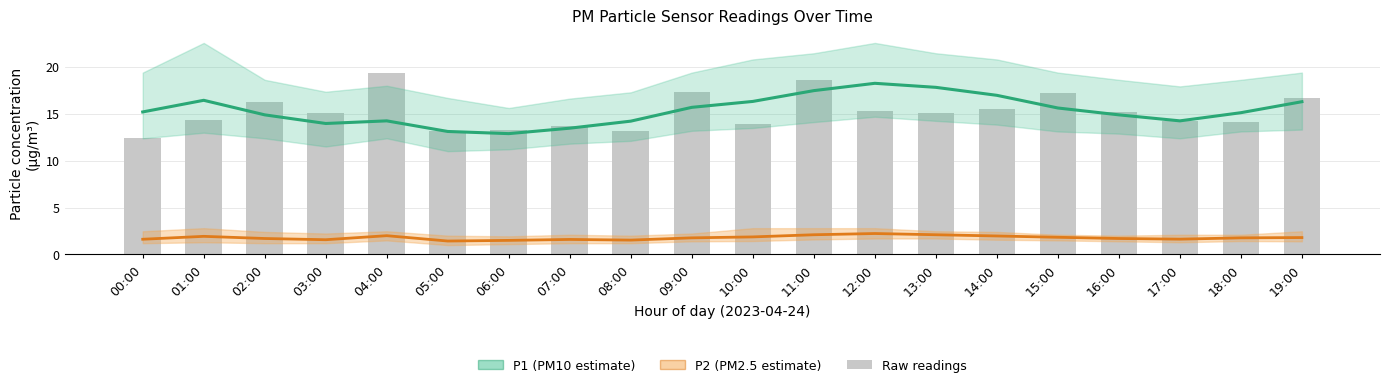

What is the sum of all P2 (PM2.5 estimate) values?

35.6